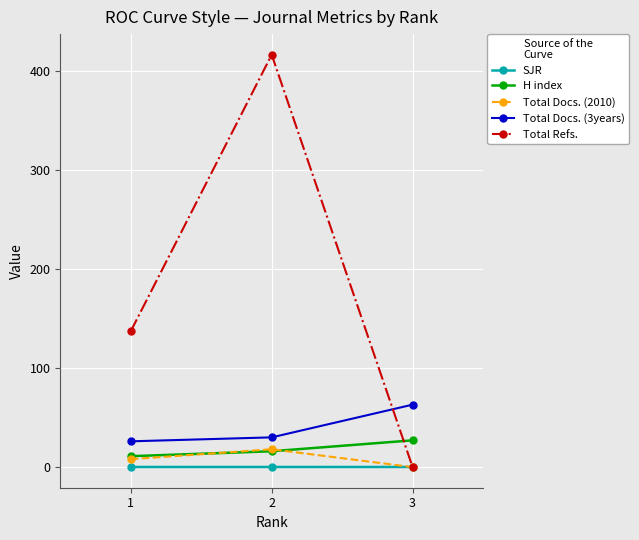

Which series has the largest range (max minus min)?

Total Refs.